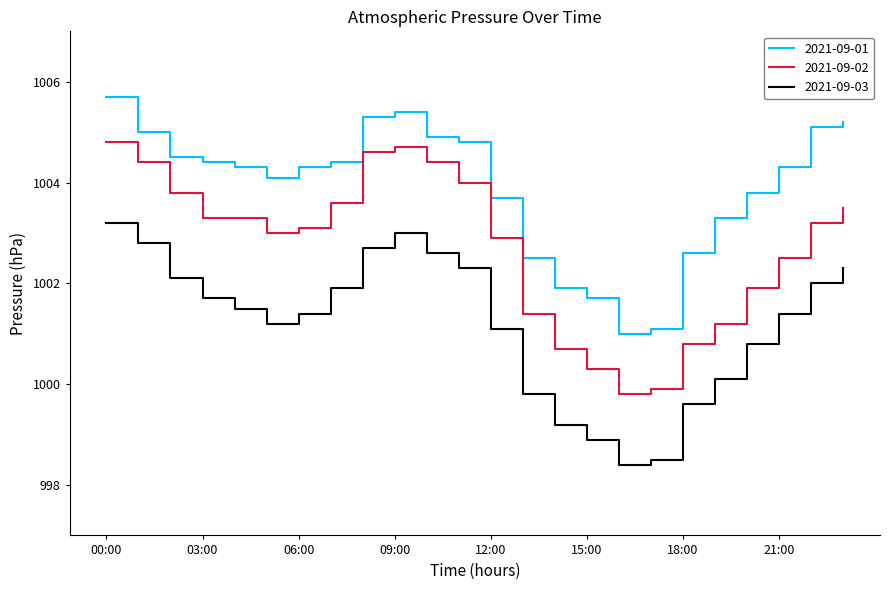

True or false: 2021-09-01 and 2021-09-03 intersect in this chart.

False